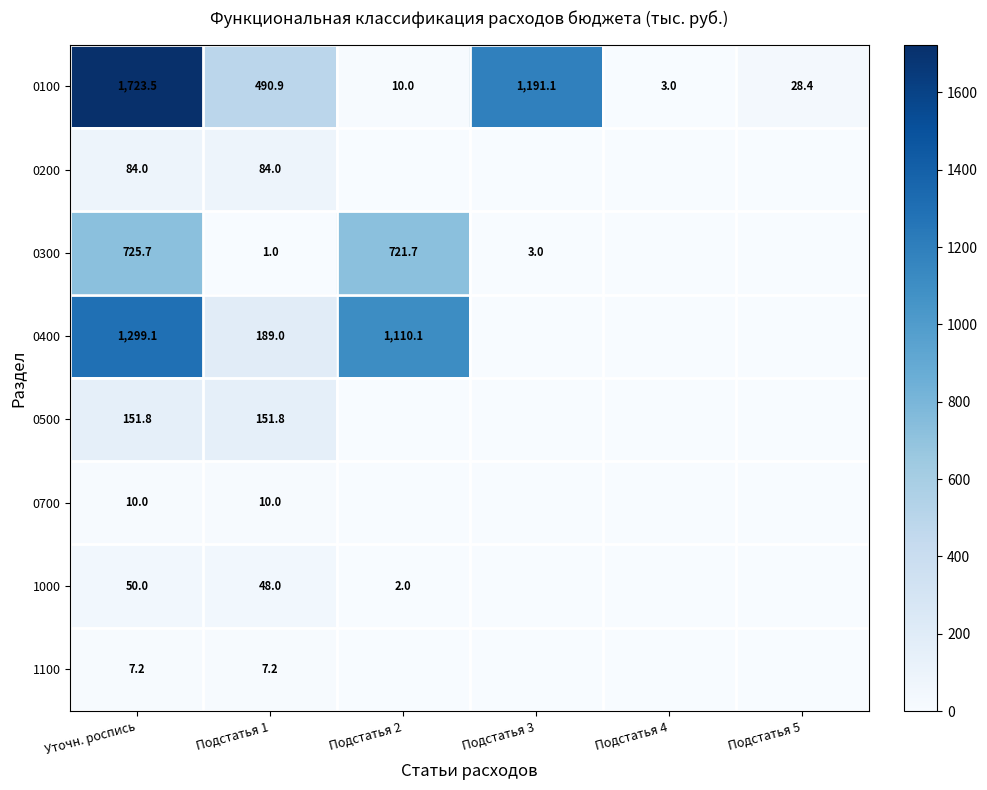

At how many categories does at least one series exceed 648?

3